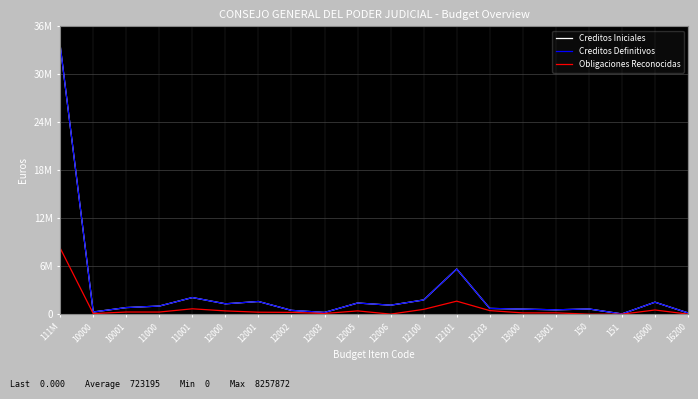

Does the chart have visible grid lines?

Yes